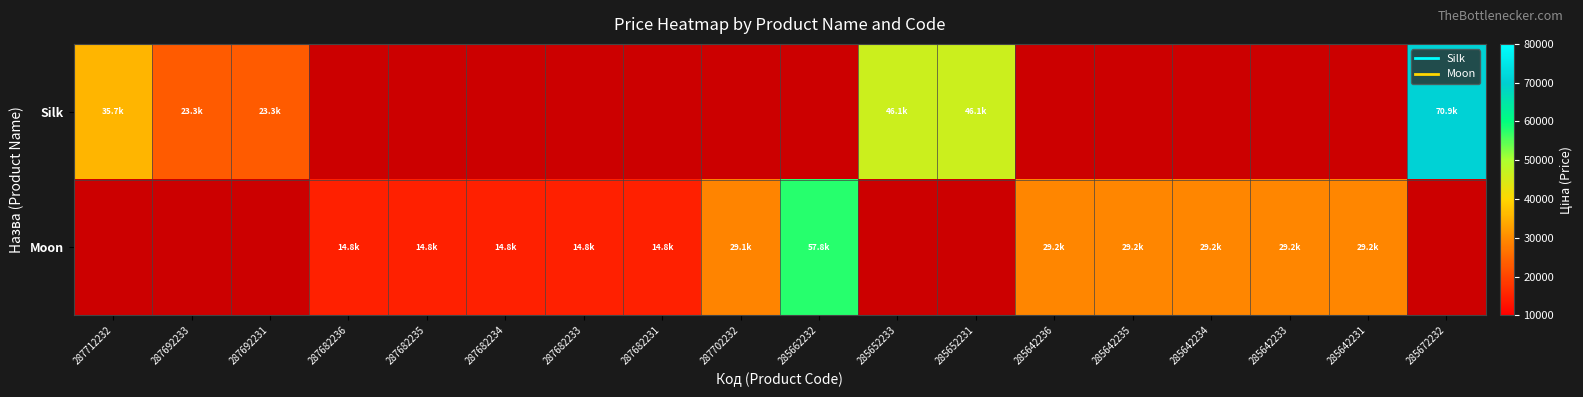

At which category is the sum across all series the highest?

285672232